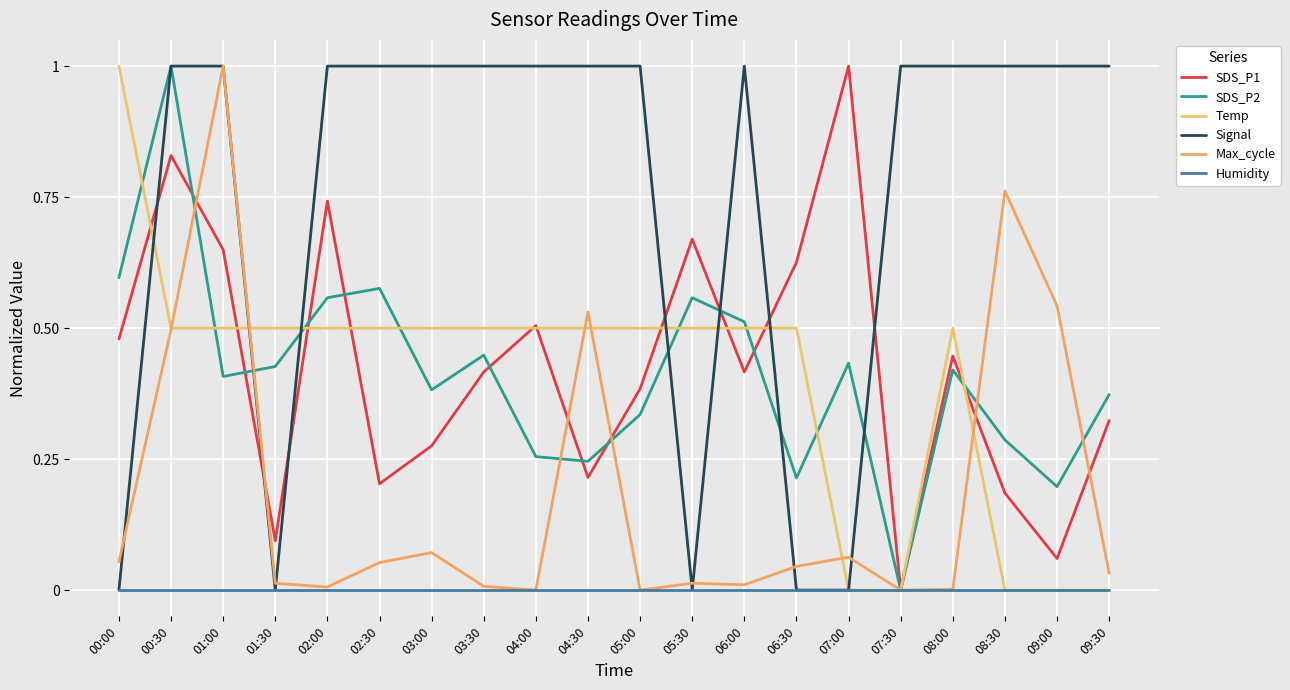

Between 03:30 and 05:00, which is larger?

03:30